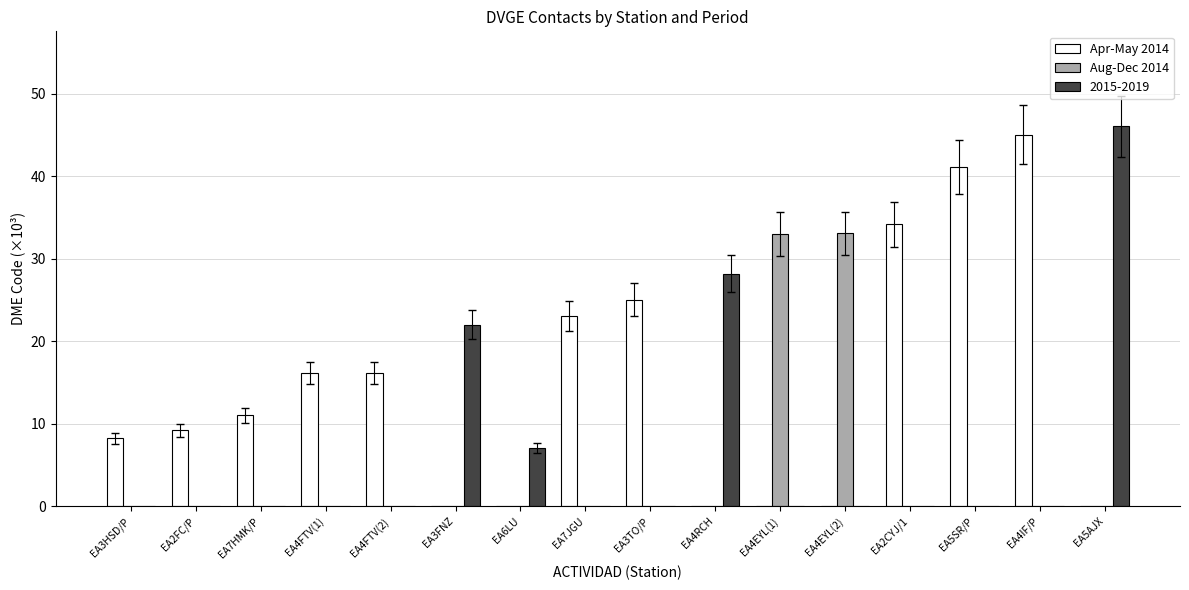

What is the sum of all 2015-2019 values?

103.3